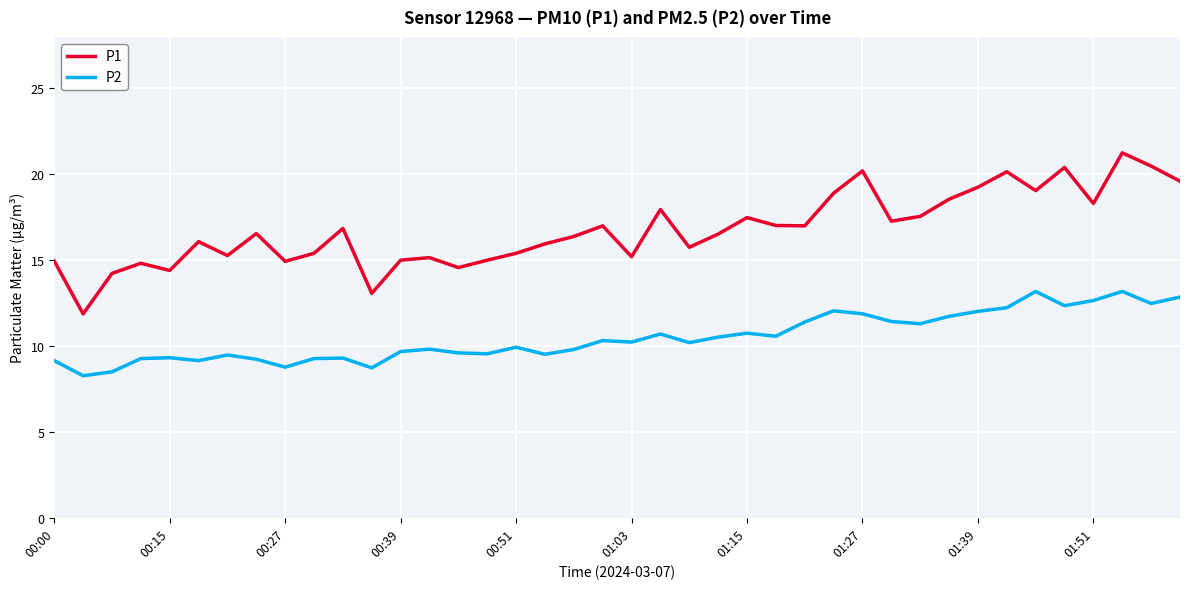

Count the number of categories in the chart.

40